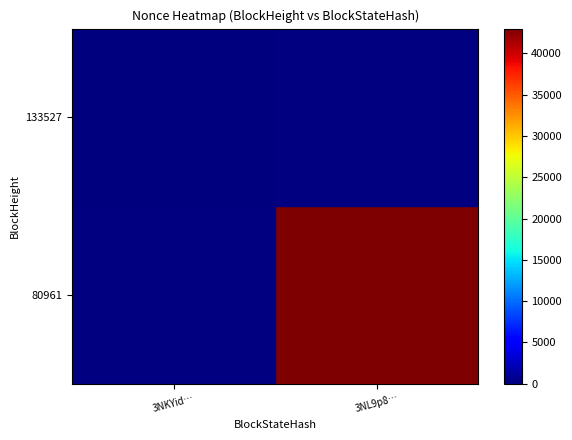

List the series in order of their peak value, lowest first.

133527, 80961